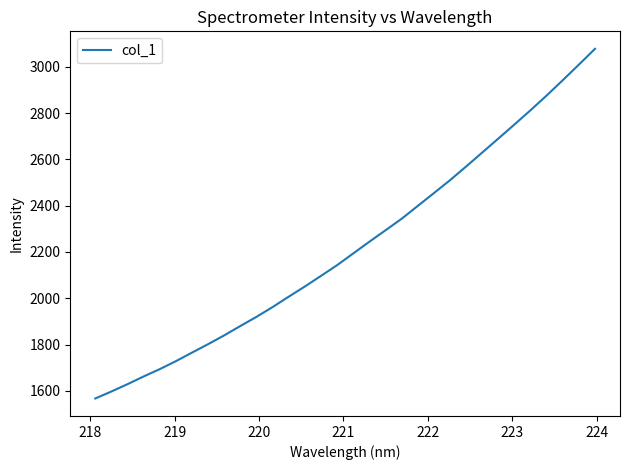

What is the average value?

2223.4